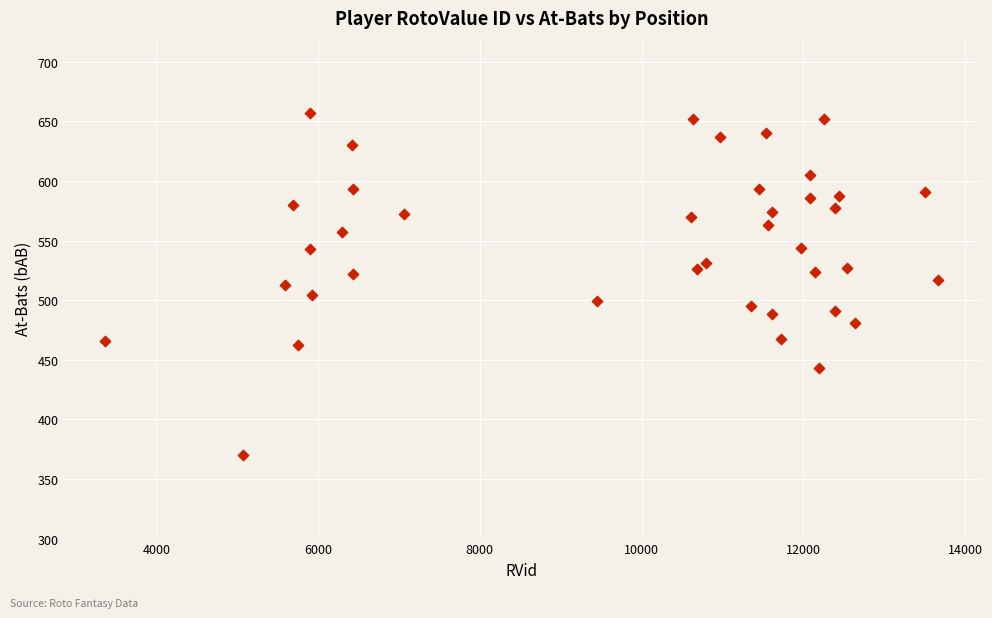

What is the range of X values (max minus min)?

10303